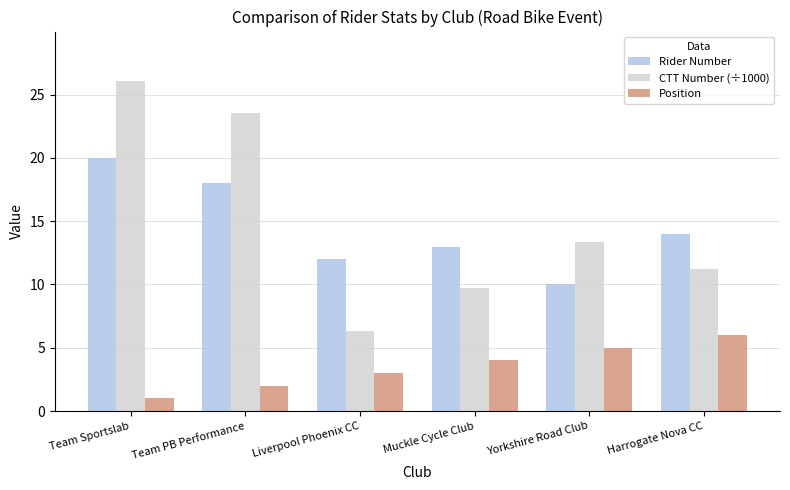

What value does the CTT Number (÷1000) series have at Yorkshire Road Club?

13.3